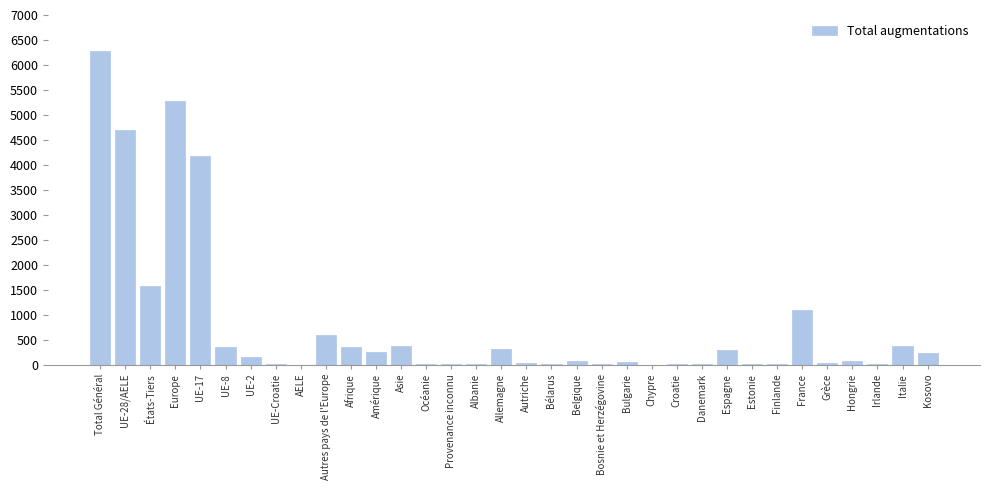

What is the maximum value shown in the chart?

6274